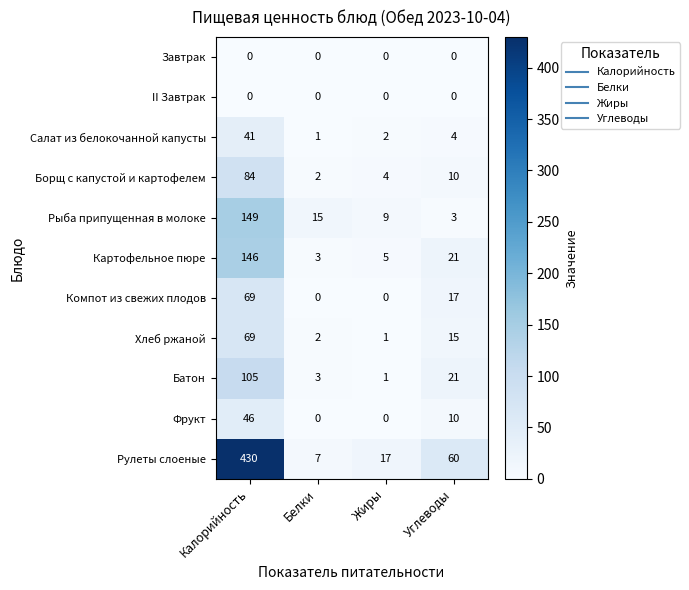

What is the spread (max minus min) of values at Жиры?

17